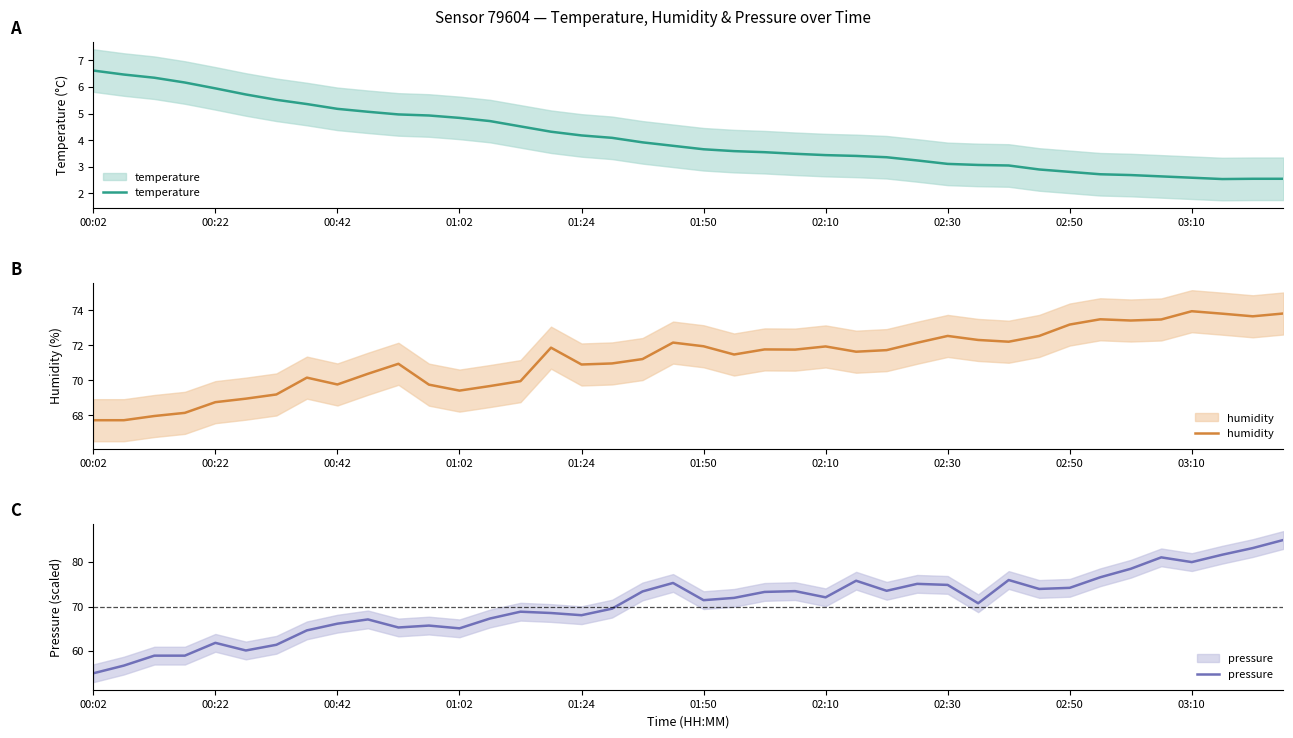

Rank the series by their maximum value, from highest to lowest.

pressure, humidity, temperature